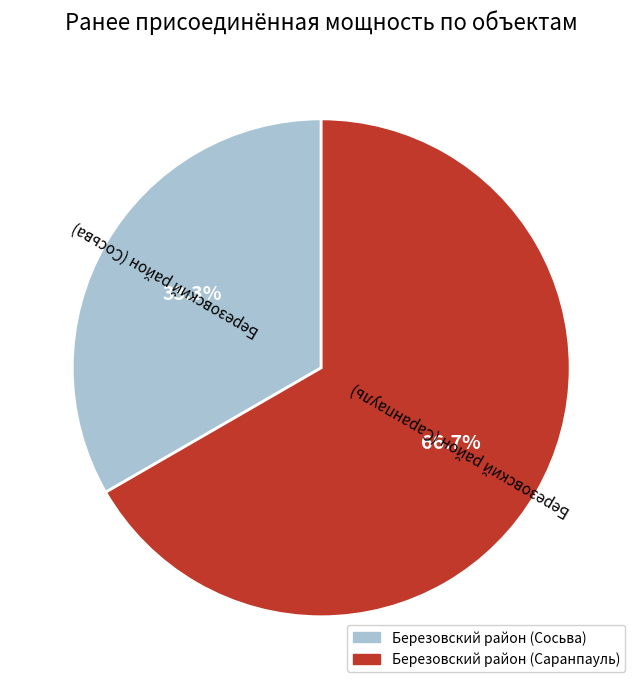

How many slices are in this pie chart?

2